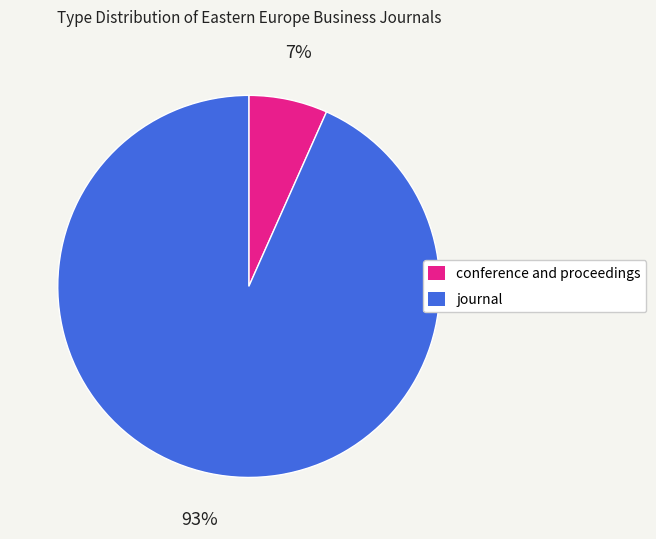

To the nearest percent, what portion does journal represent?

93%